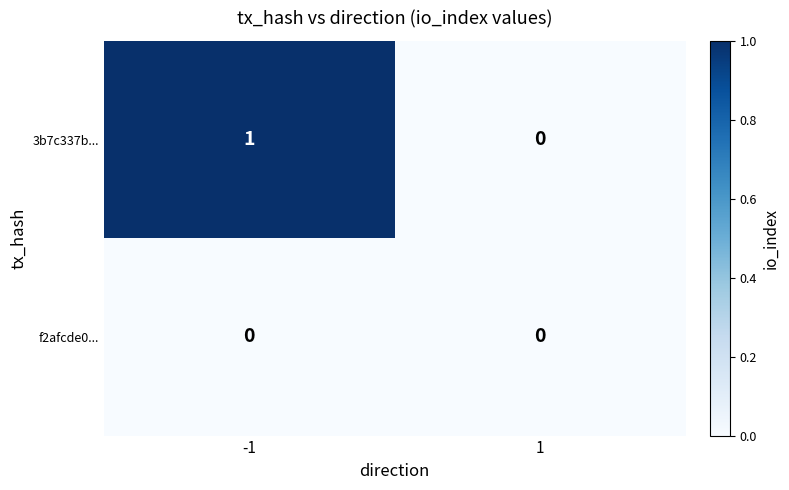

Count the number of categories in the chart.

2